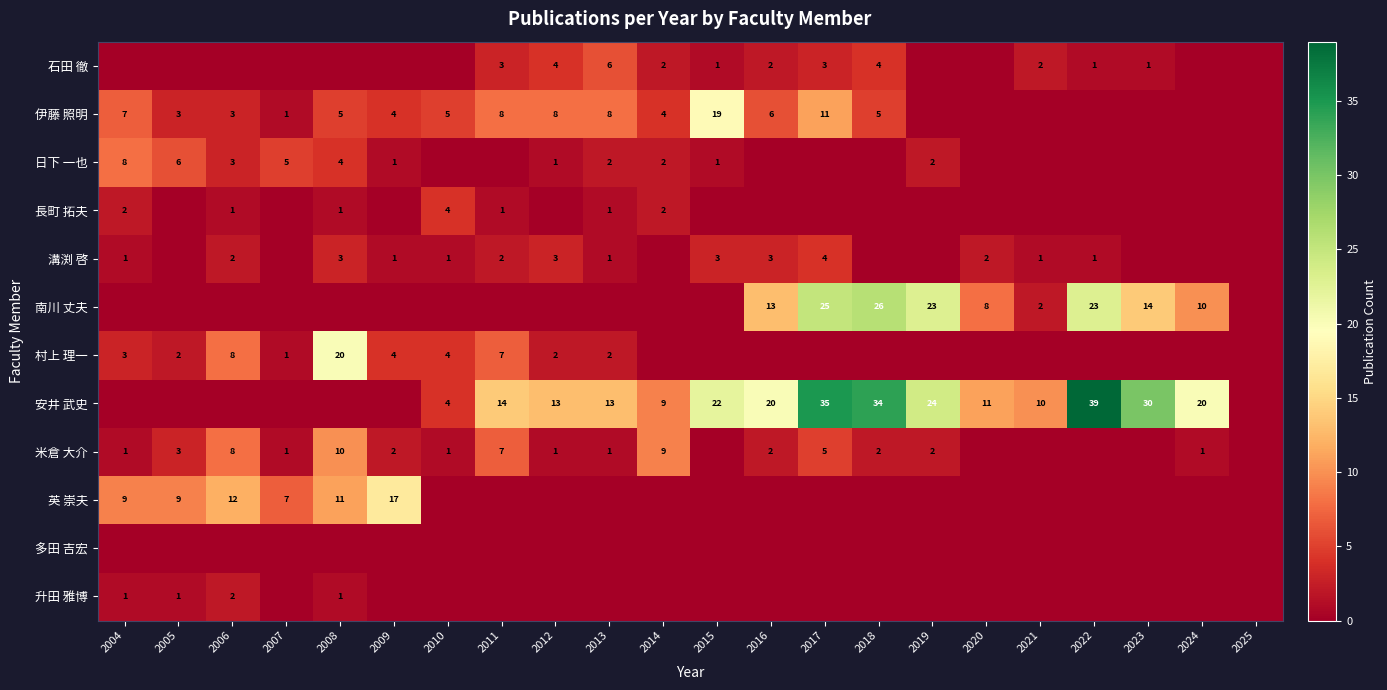

The value of 村上 理一 at 2005 is 2. True or false?

True